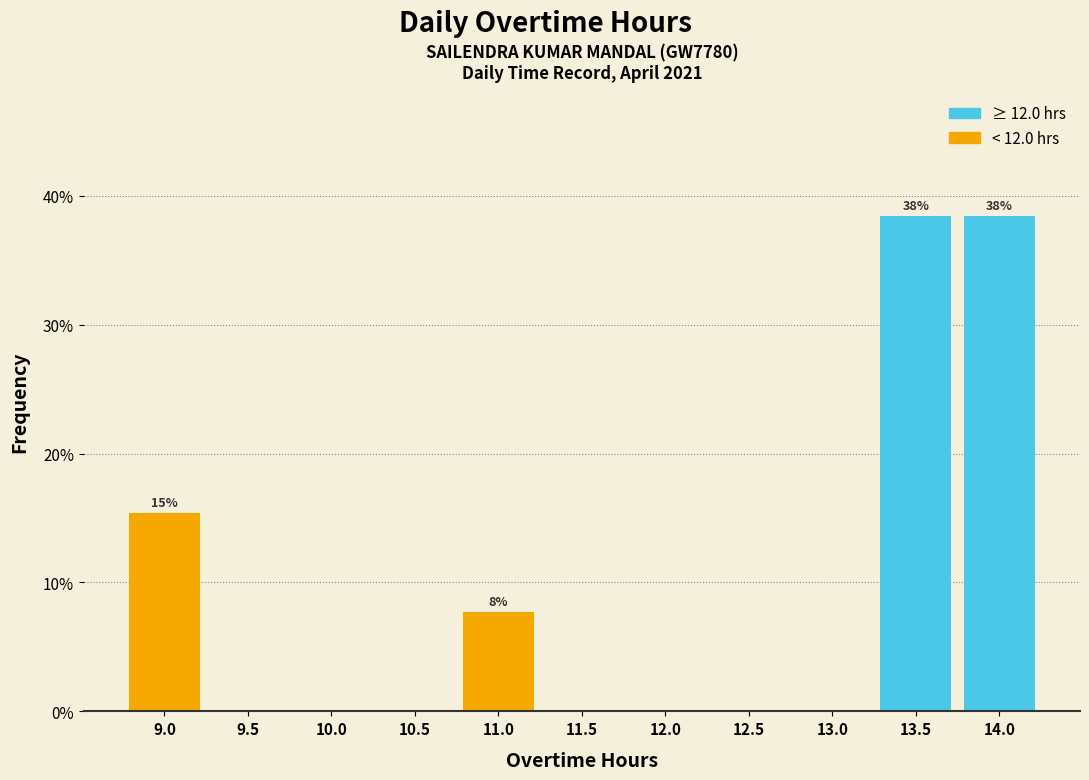

Reading left to right, transcribe all the data shown in this chart.

9.0=15.4	9.5=0.0	10.0=0.0	10.5=0.0	11.0=7.7	11.5=0.0	12.0=0.0	12.5=0.0	13.0=0.0	13.5=38.5	14.0=38.5